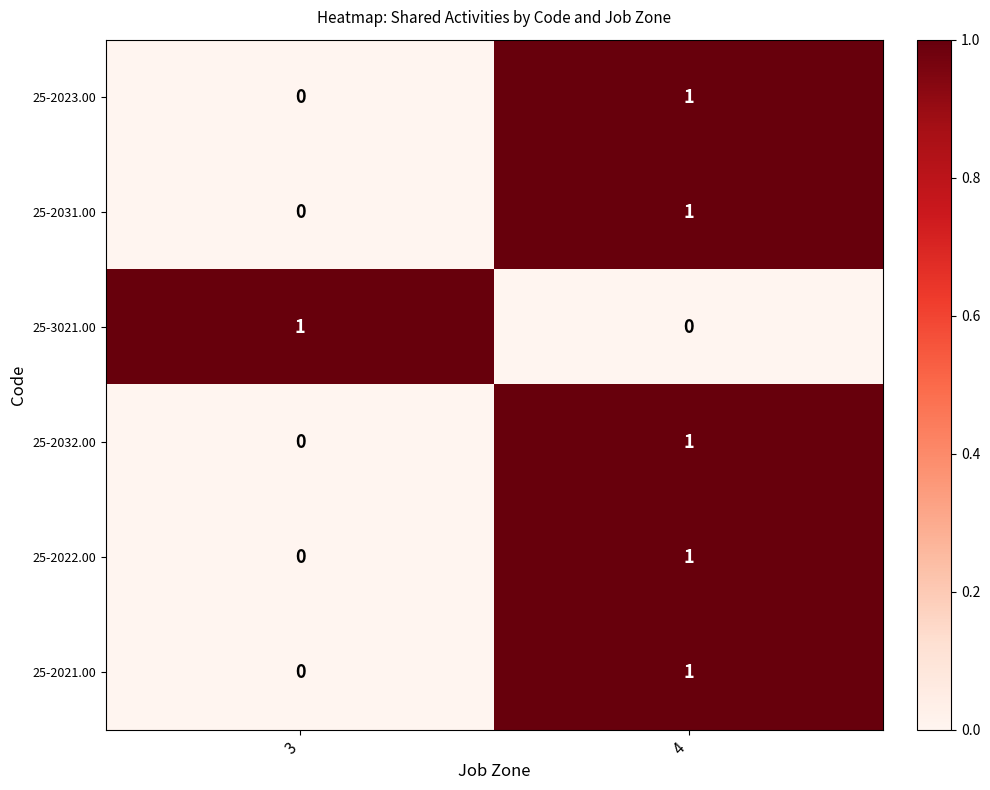

The value of 25-2032.00 at 3 is 0. True or false?

True